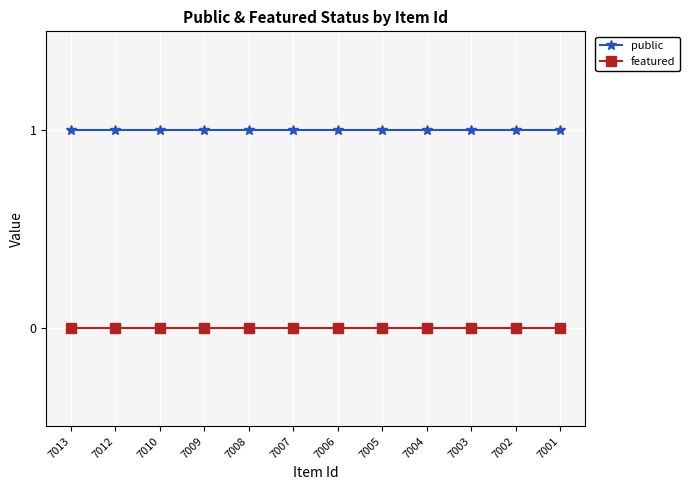

True or false: public has more than 0 points higher than both neighbors.

False